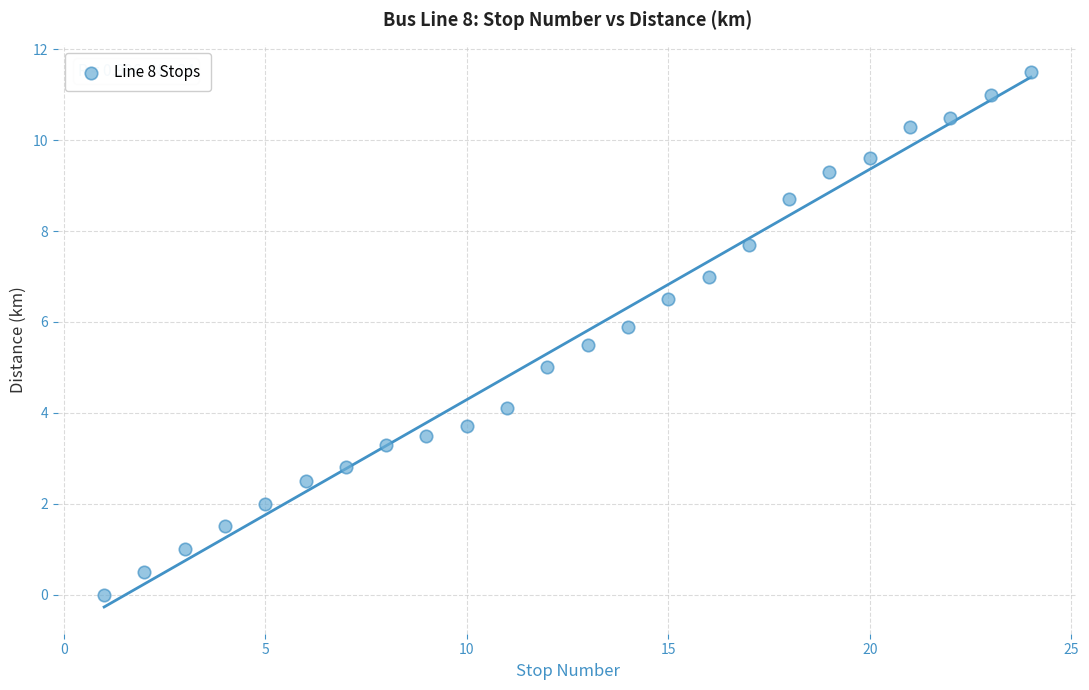

What is the range of X values (max minus min)?

23.0